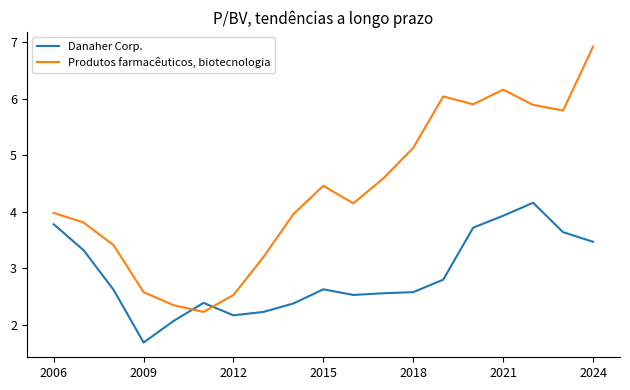

Reading right to left, transcribe all the data shown in this chart.

Danaher Corp.: 3.5	3.6	4.2	3.9	3.7	2.8	2.6	2.6	2.5	2.6	2.4	2.2	2.2	2.4	2.1	1.7	2.6	3.3	3.8
Produtos farmacêuticos, biotecnologia: 6.9	5.8	5.9	6.2	5.9	6.0	5.1	4.6	4.2	4.5	4.0	3.2	2.5	2.2	2.4	2.6	3.4	3.8	4.0